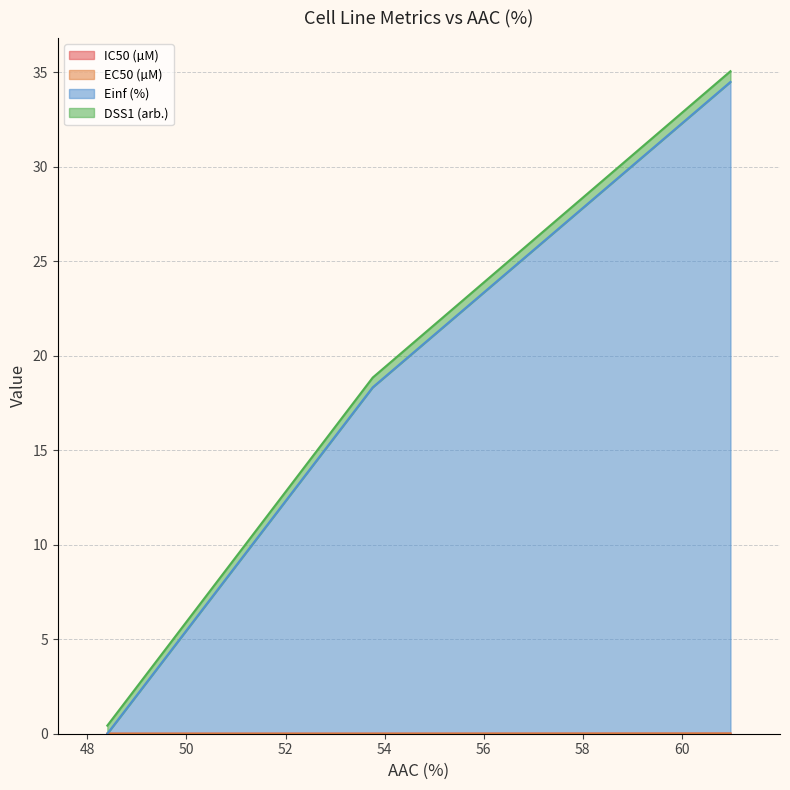

What is the label of the 2nd point from the right?

53.76